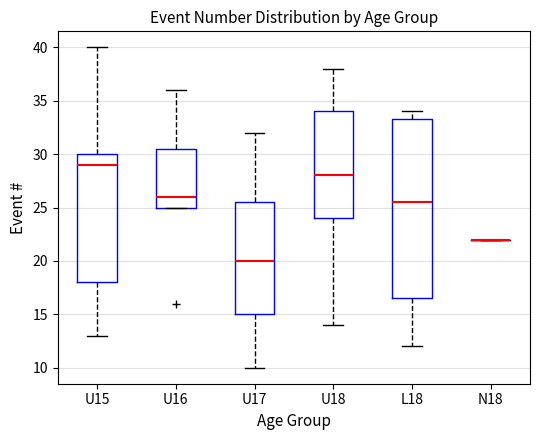

Where is the upper edge of the box for U18 on the y-axis? The values are not printed on the chart, so give them approximately, as read against the axis.

34.0